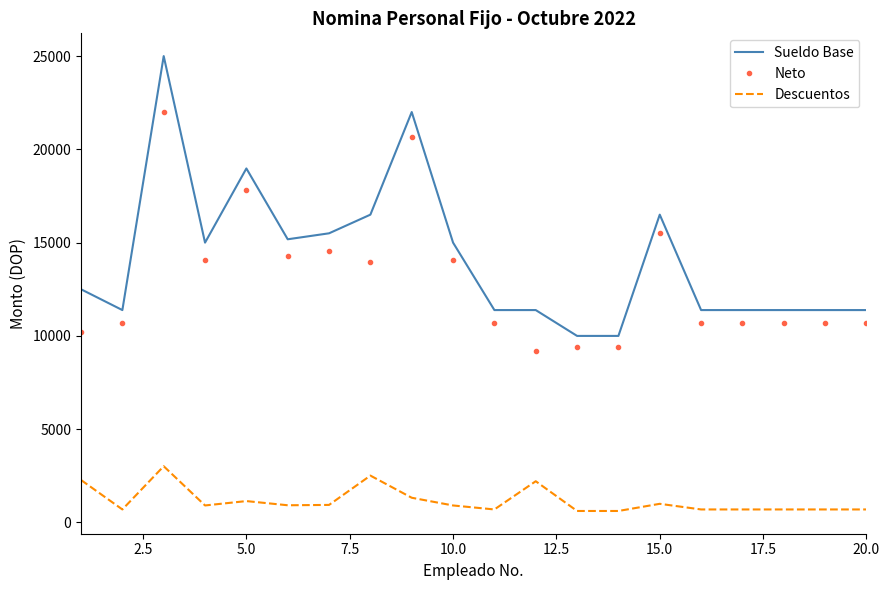

True or false: Neto and Descuentos intersect in this chart.

False